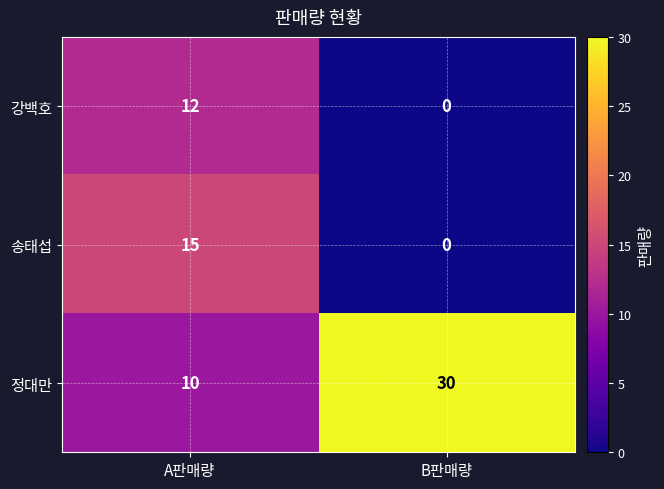

Which category has the lowest value across all series?

B판매량